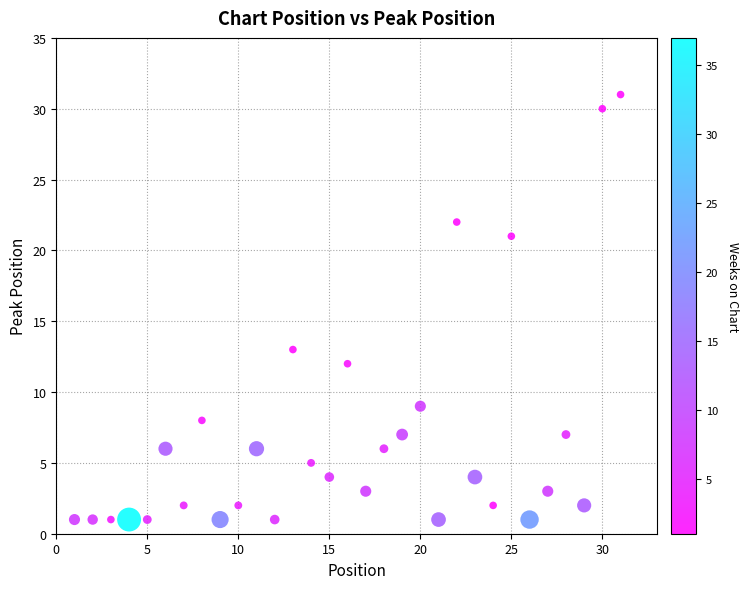

What is the range of X values (max minus min)?

30